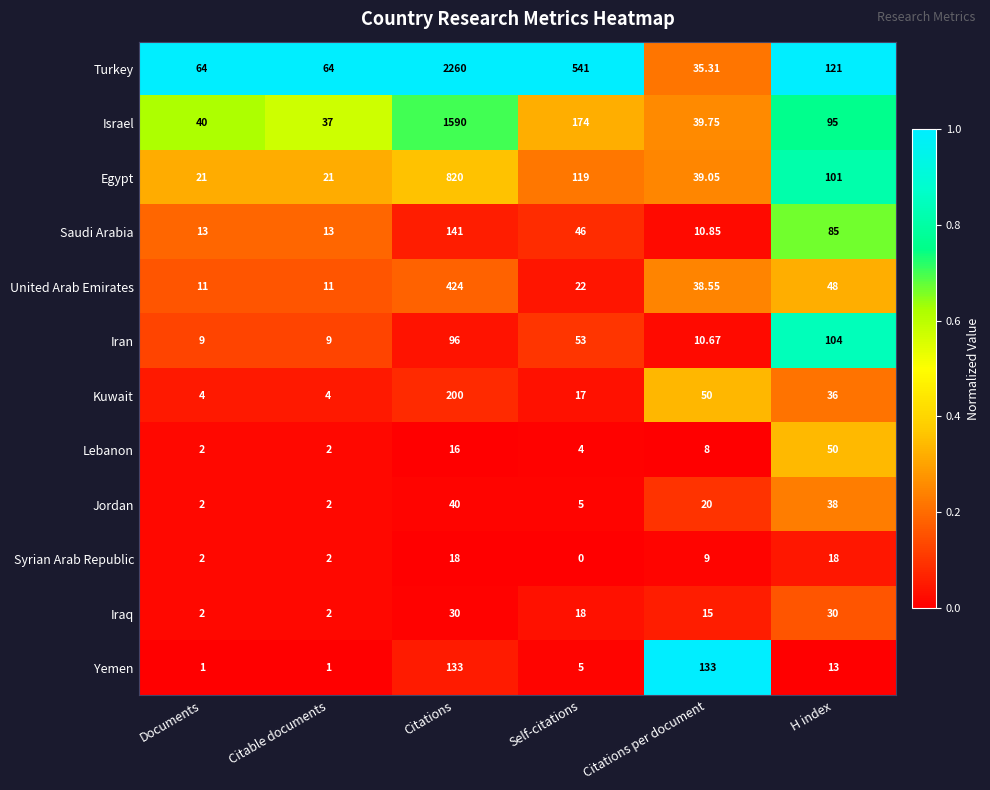

Between Documents and Citations per document, which series saw the biggest shift?

Yemen